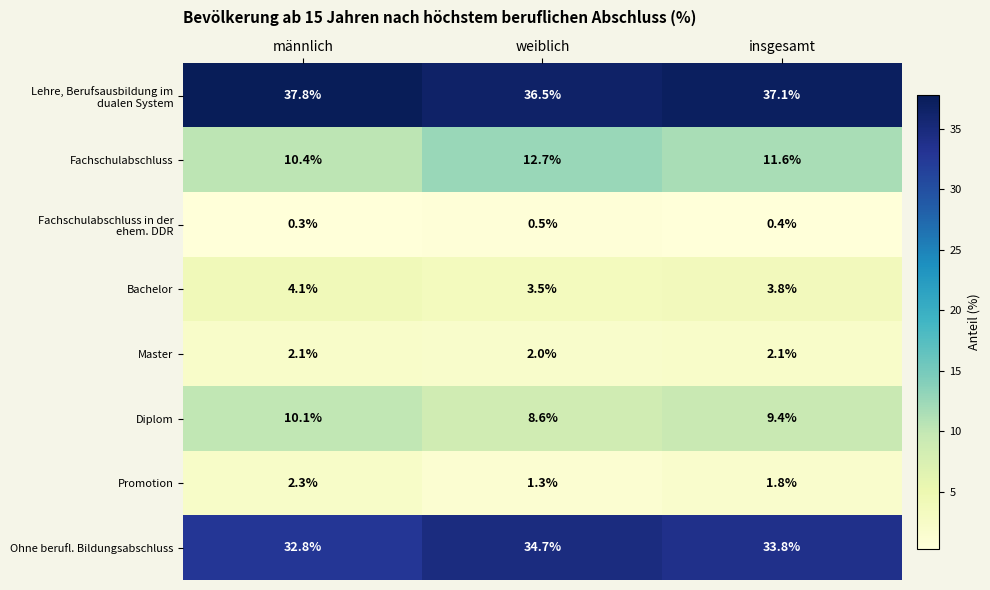

What is the greatest value displayed?

37.8